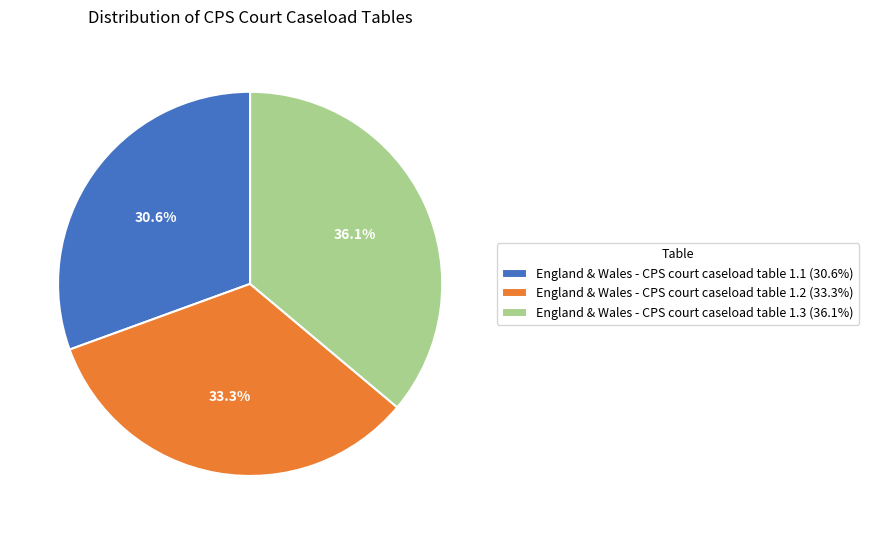

What percentage is the England & Wales - CPS court caseload table 1.1 slice, to the nearest percent?

31%